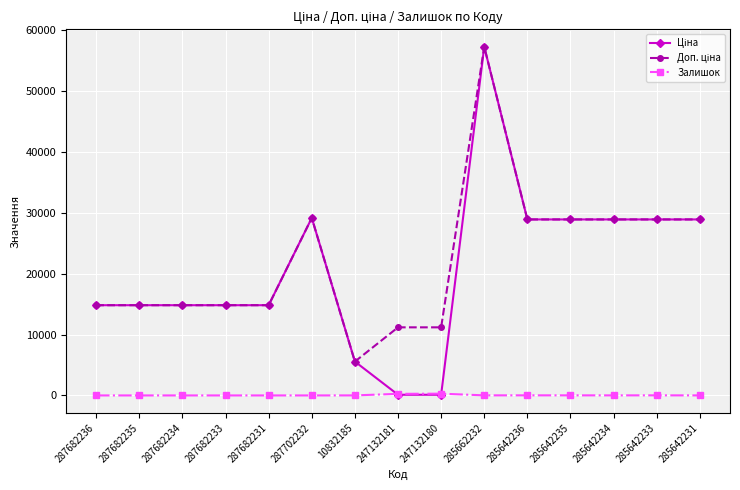

At which category does the chart reach its peak across all series?

285662232